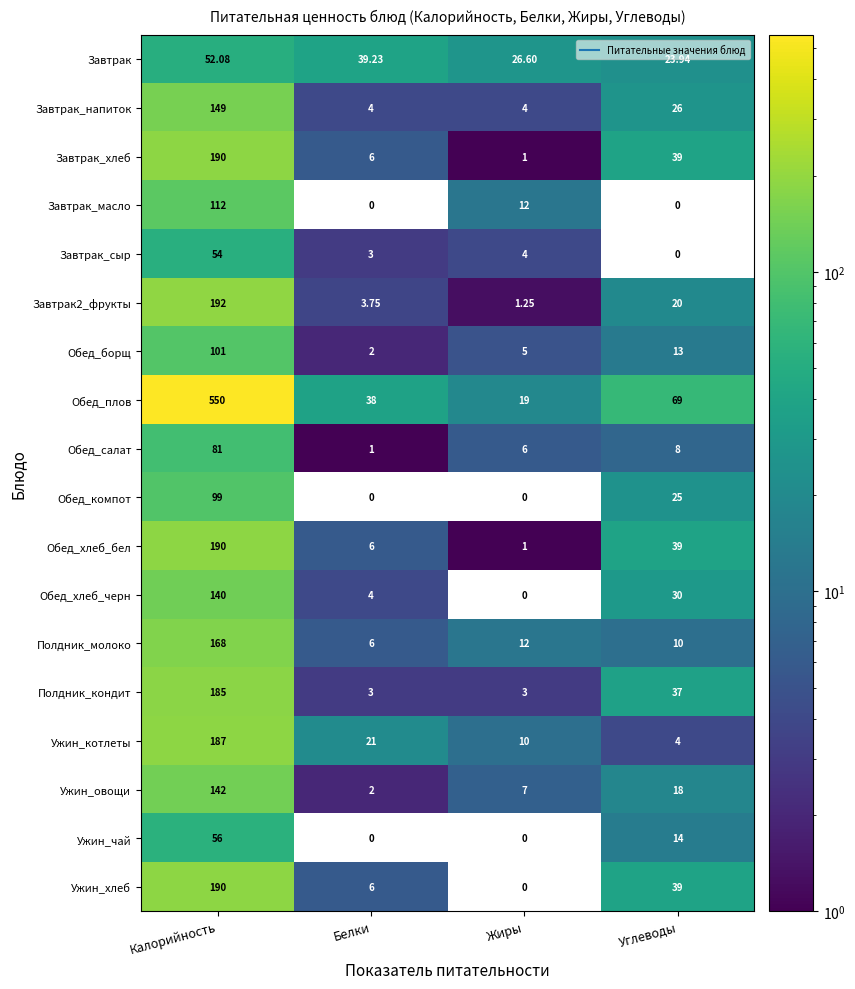

How many distinct data groups are displayed?

18